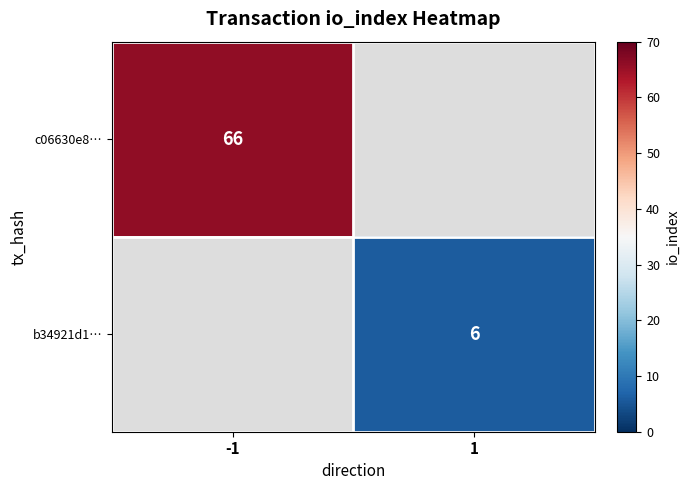

True or false: b34921d1… has a value of 9 at 1.

False